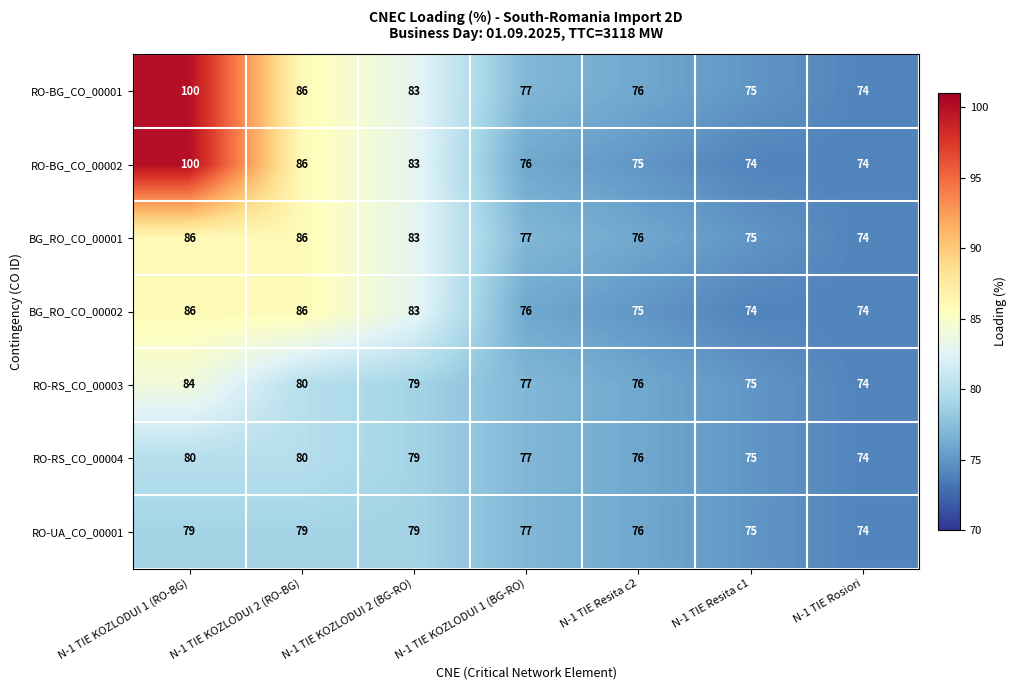

Which series has the largest total across all categories?

RO-BG_CO_00001